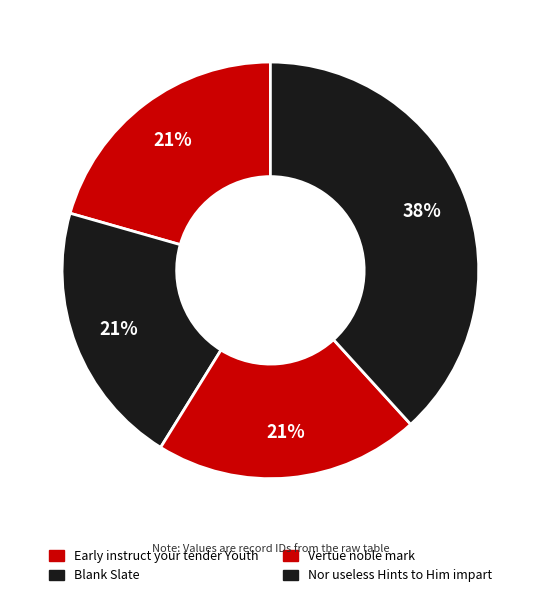

How many segments does this pie chart have?

4